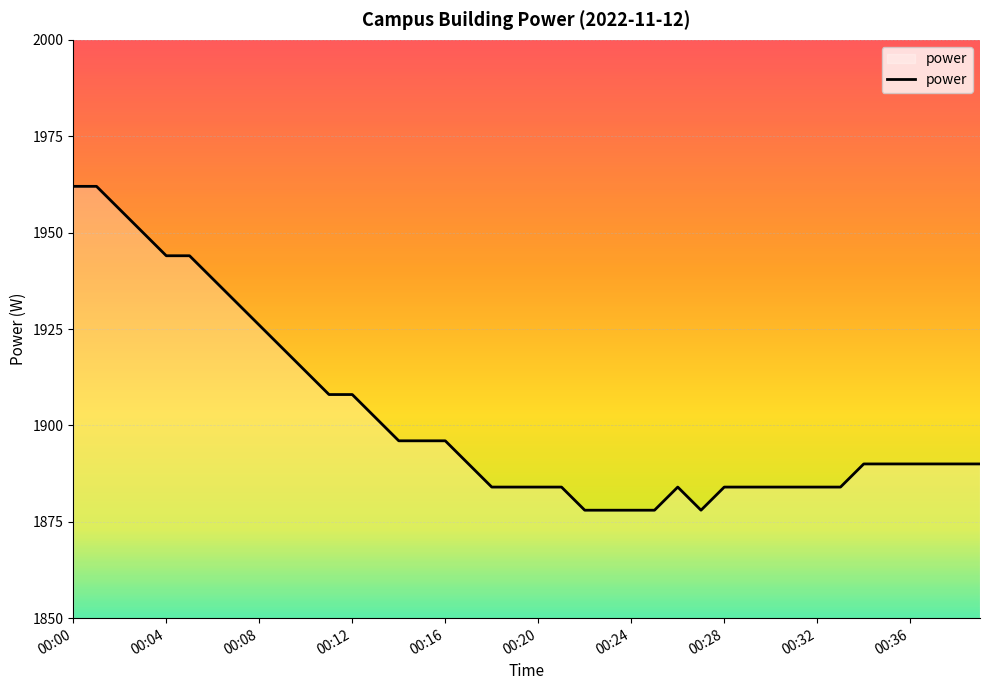

What is the minimum value shown in the chart?

1878